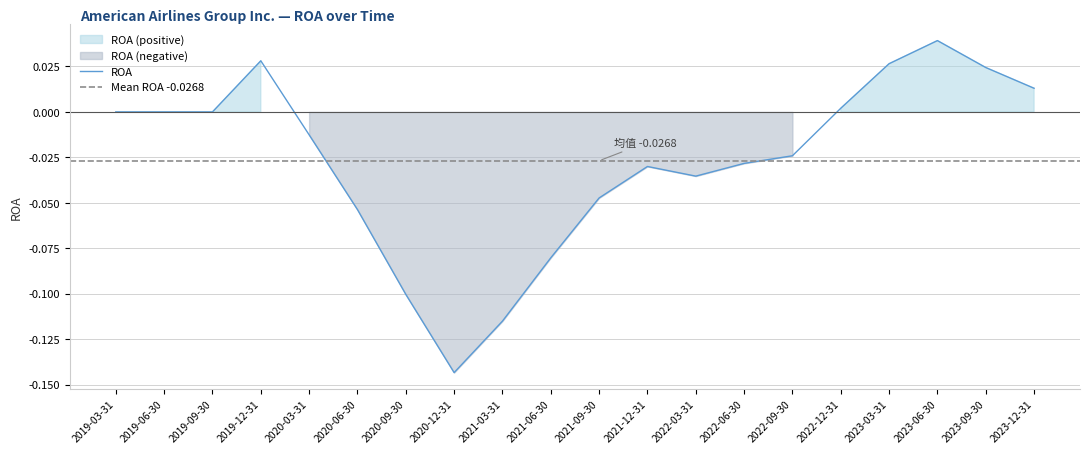

Reading left to right, list all the values displayed in this chart.

0.0	0.0	0.0	0.0	-0.0	-0.1	-0.1	-0.1	-0.1	-0.1	-0.0	-0.0	-0.0	-0.0	-0.0	0.0	0.0	0.0	0.0	0.0